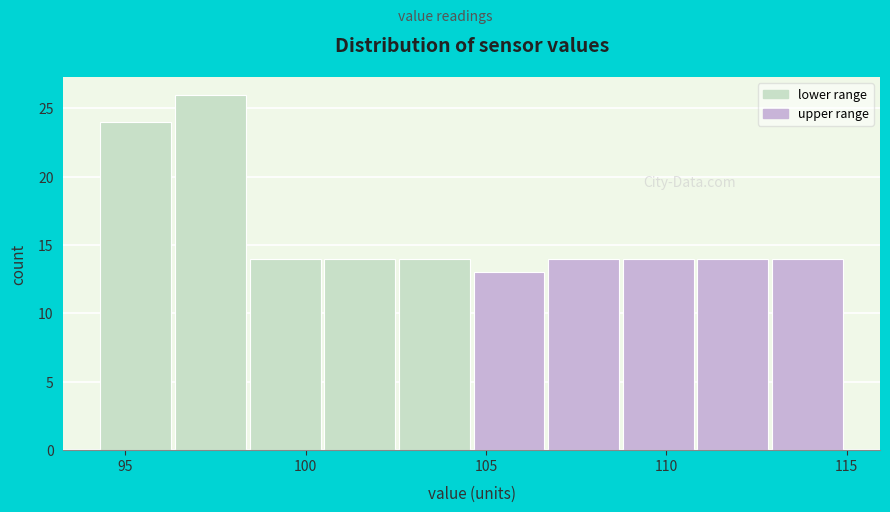

What is the height of the bar covering 106.5 to 109.0 on the x-axis? Neither the bar edges nor the heights are printed on the chart, so give them approximately, as read against the axes.

14